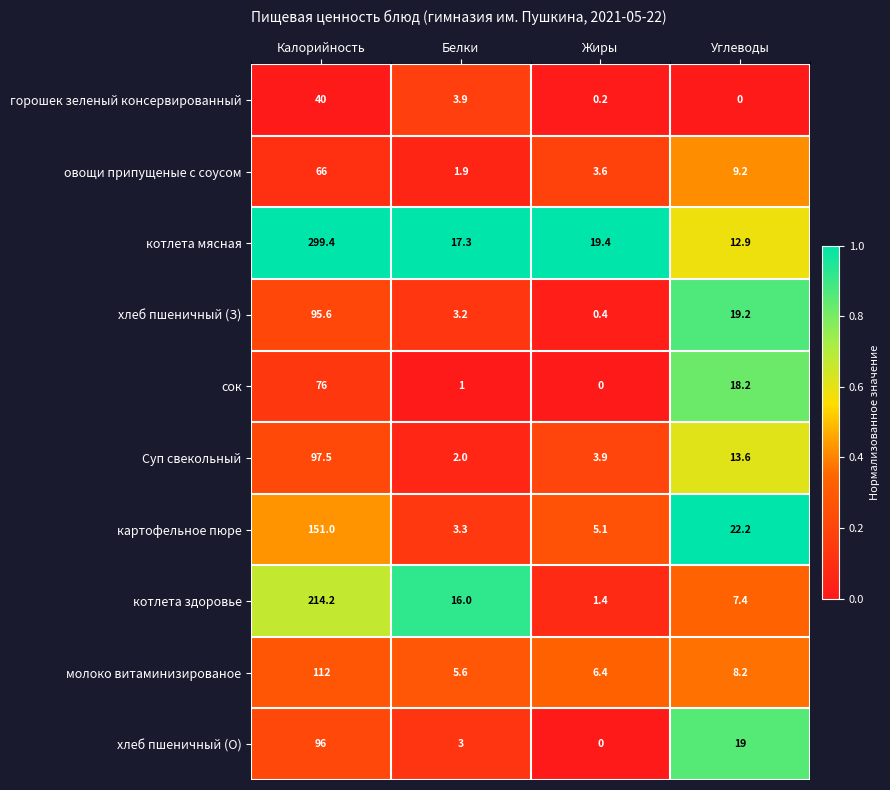

Which series has the widest spread of values?

котлета мясная